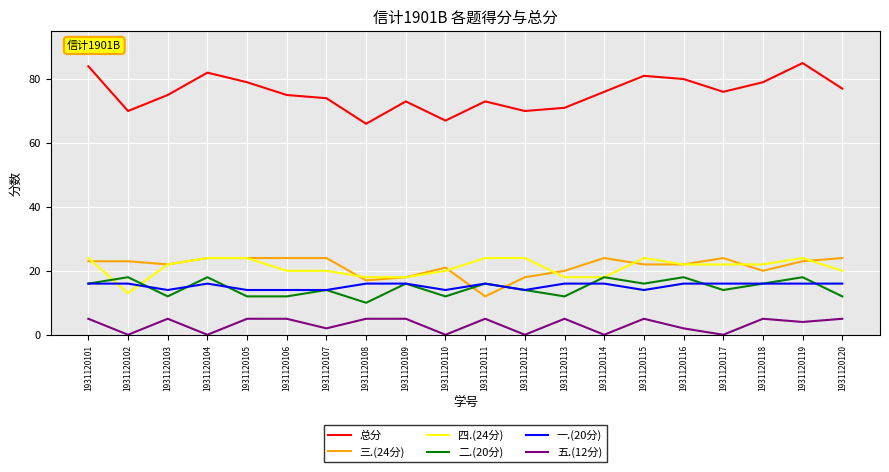

What is the difference between the highest and lowest values at 1931120113?

66